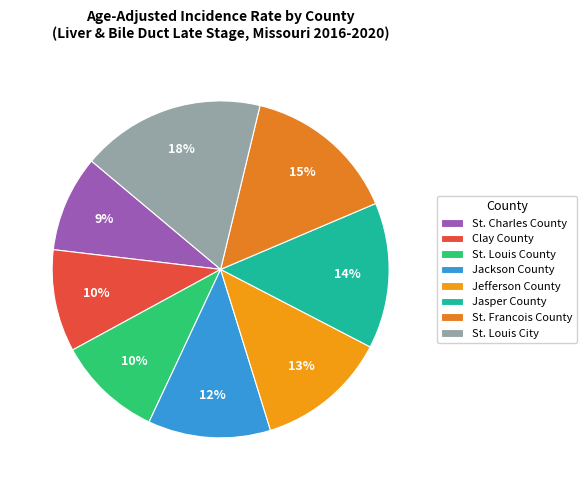

What is the change in value from St. Charles County to Jasper County?

+1.7